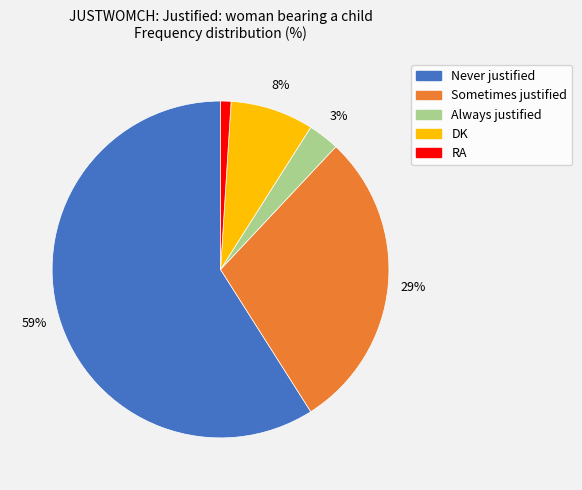

Which category has the biggest portion of the pie?

Never justified